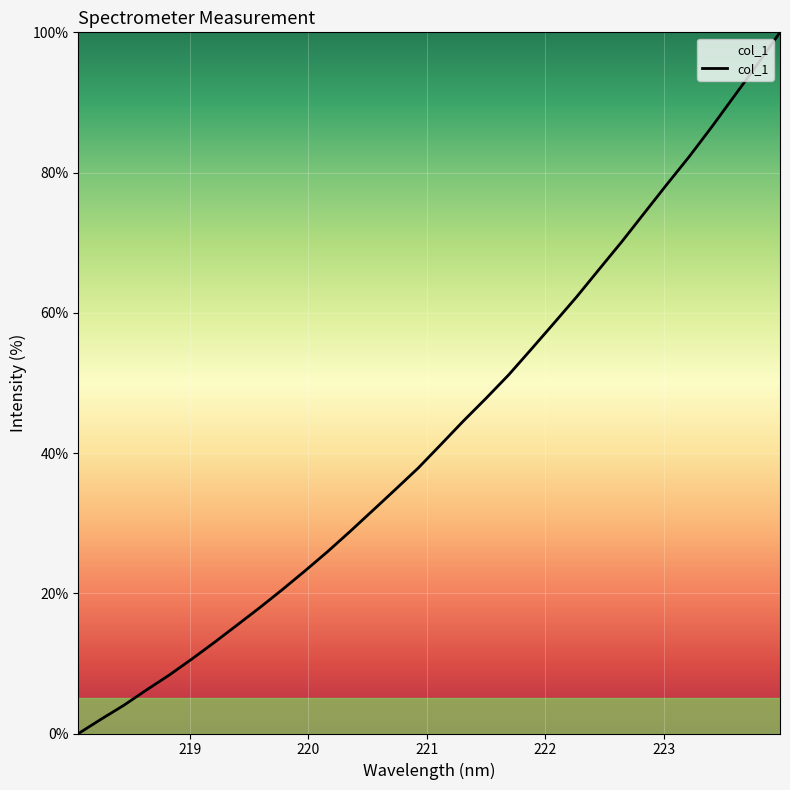

Does the chart display data point markers on the line(s)?

No